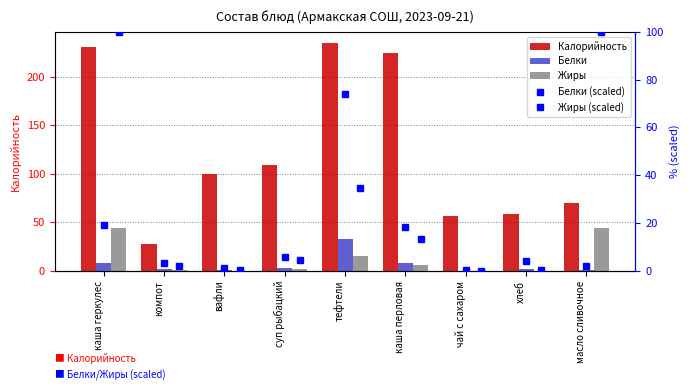

Does the chart contain stacked bars?

No